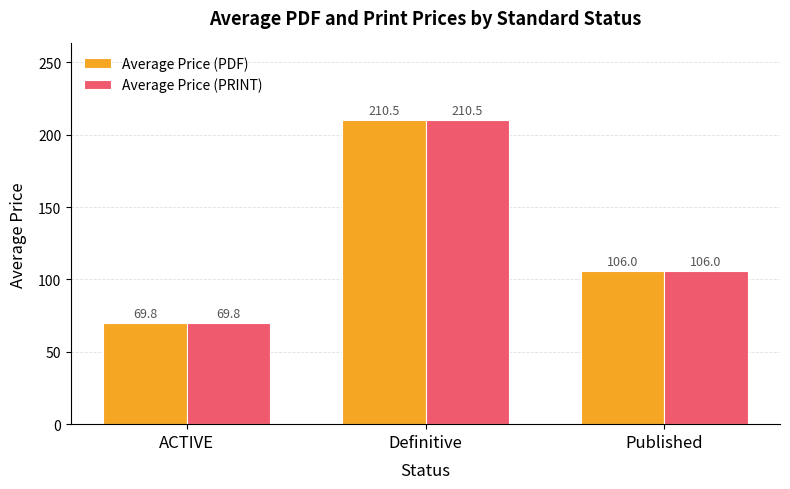

What is the total value across all series at ACTIVE?

139.6